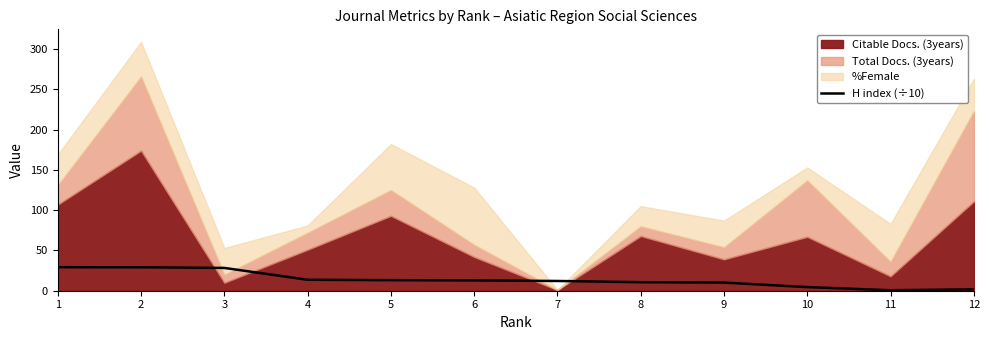

Is it true that the value at 10 is 2.2?

False